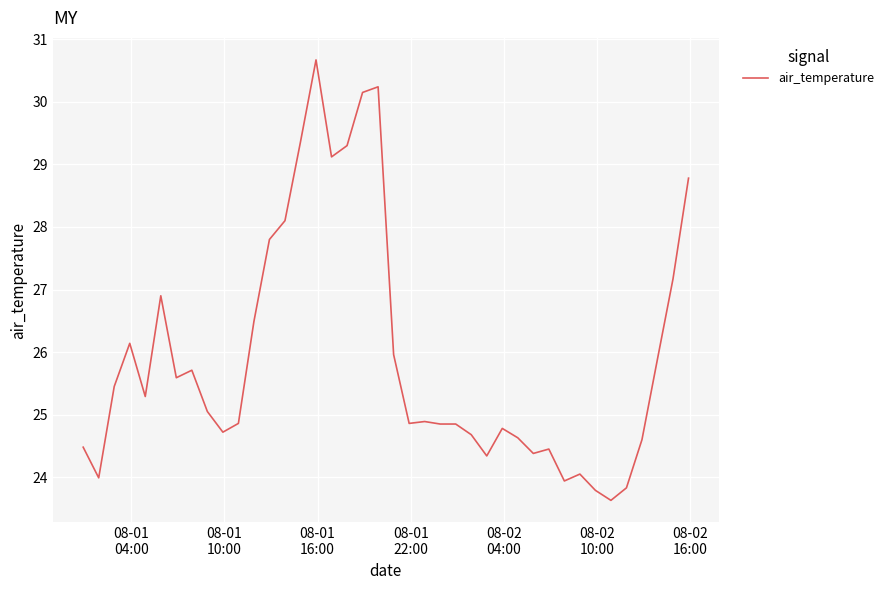

What is the minimum value shown in the chart?

23.6